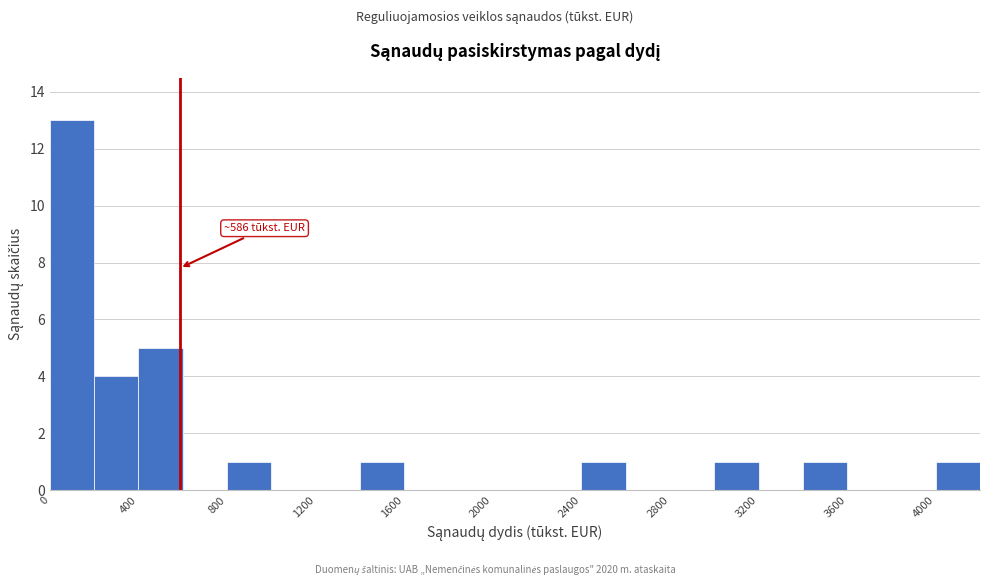

Over which range of the x-axis is the bar tallest?

0 to 200